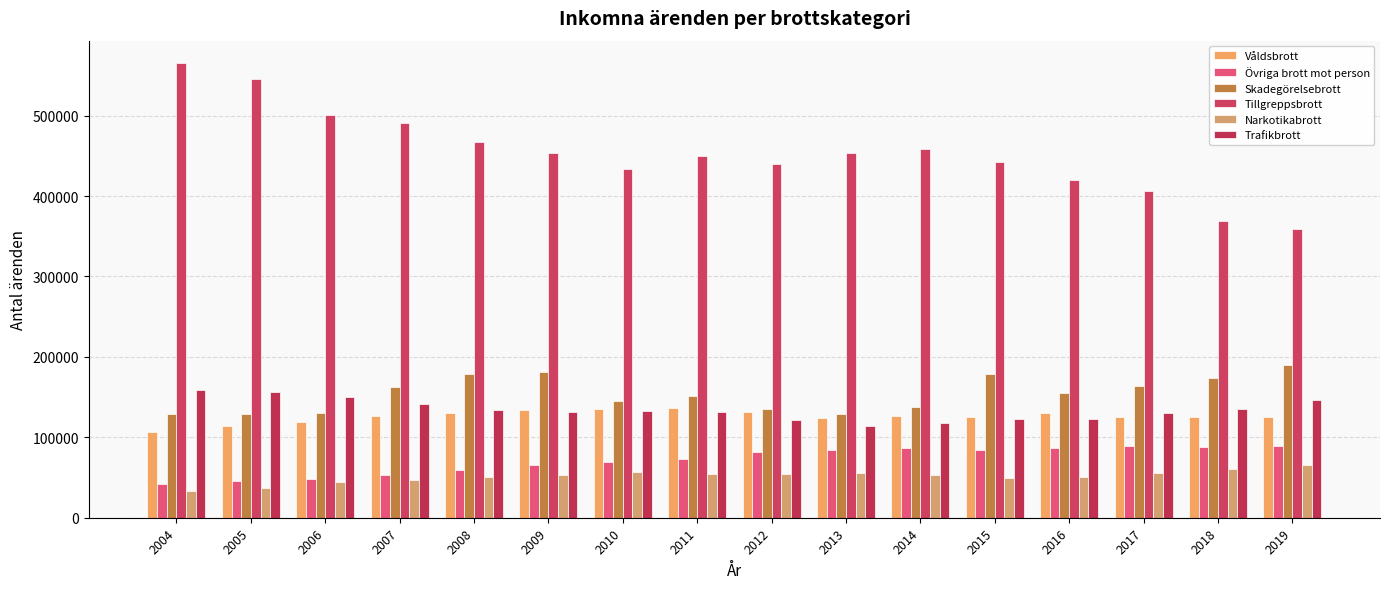

What is the value of the Övriga brott mot person bar at the 12th from the left?

83741